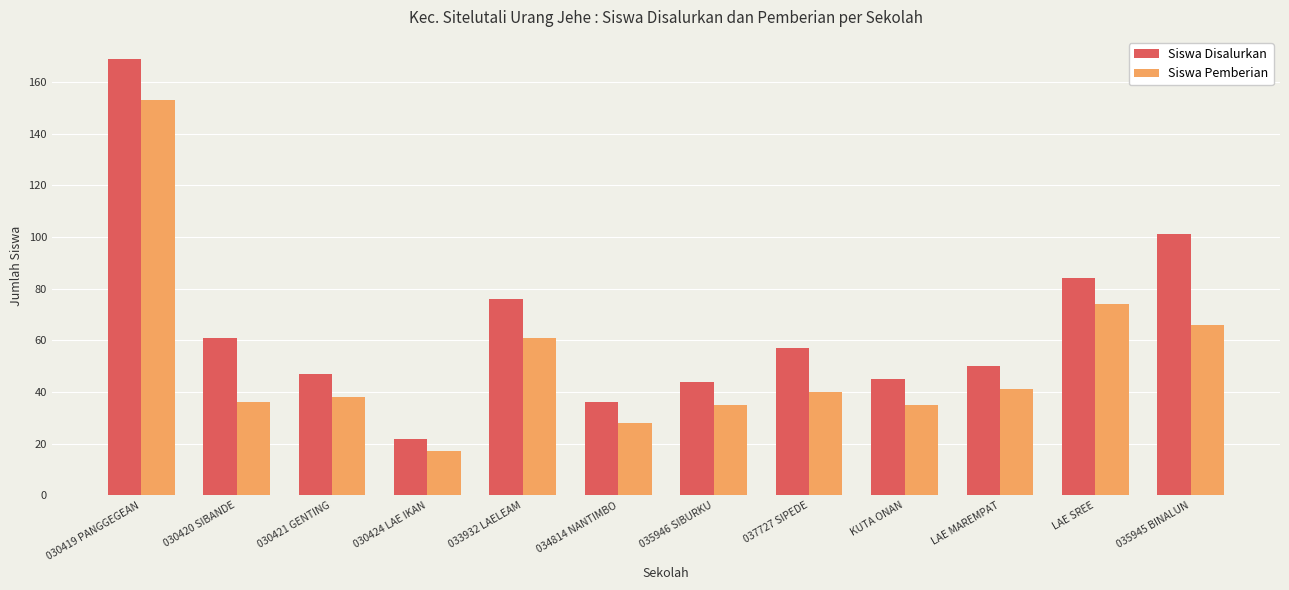

What is the lowest value of the Siswa Disalurkan series?

22